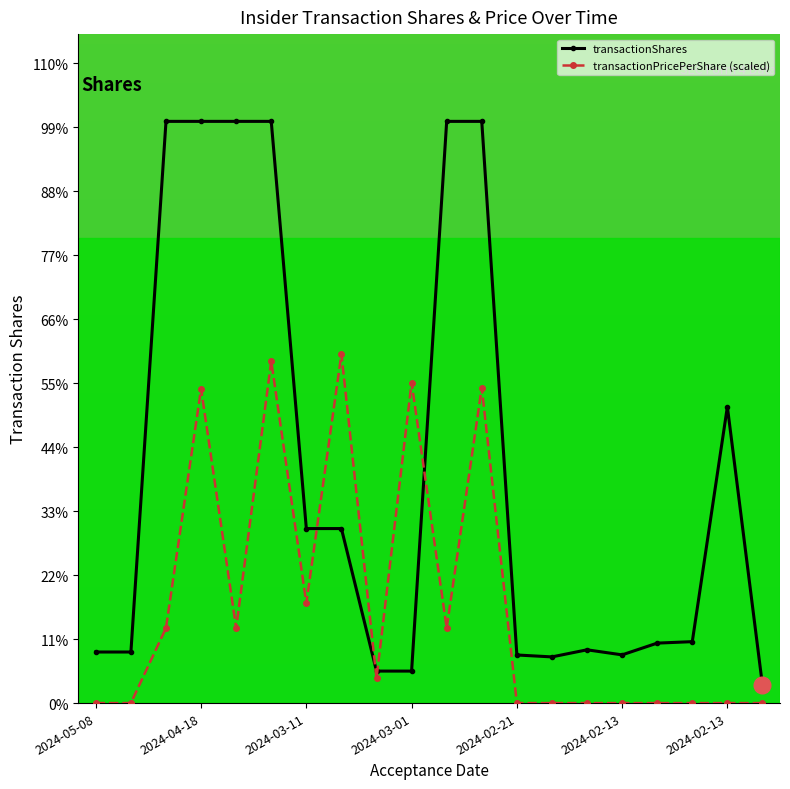

What are all the series names shown in the legend?

transactionShares, transactionPricePerShare (scaled)